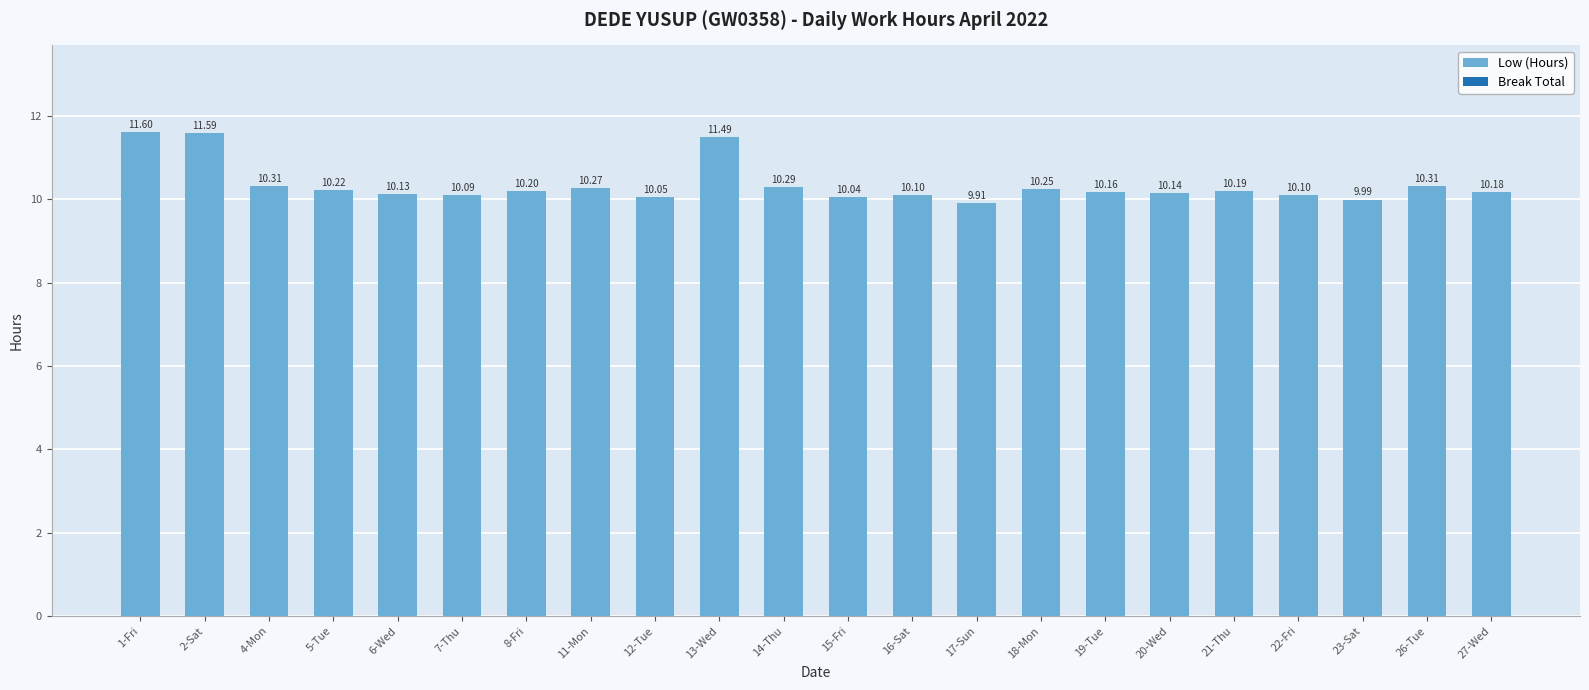

Between 6-Wed and 23-Sat, which is larger?

6-Wed